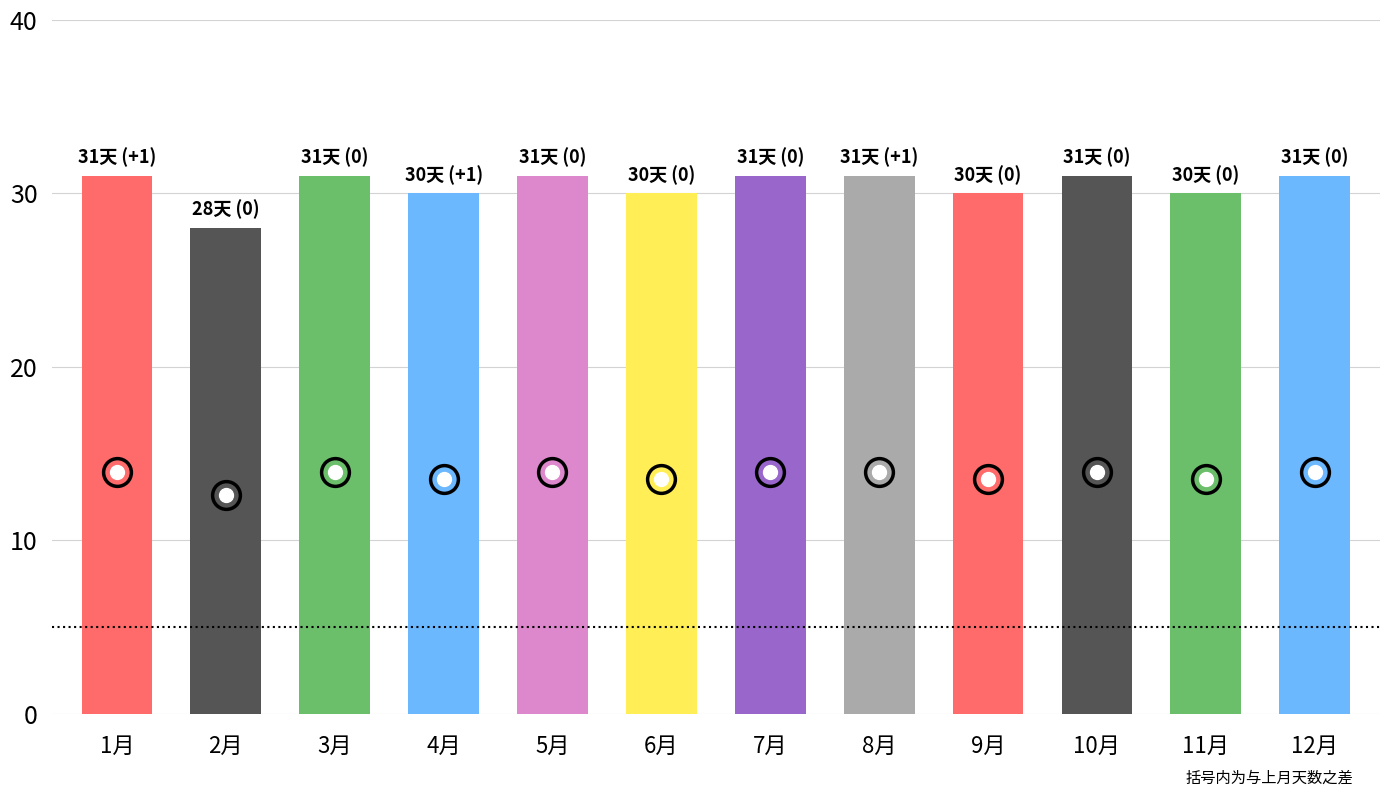

What is the label of the 11th bar from the right?

2月